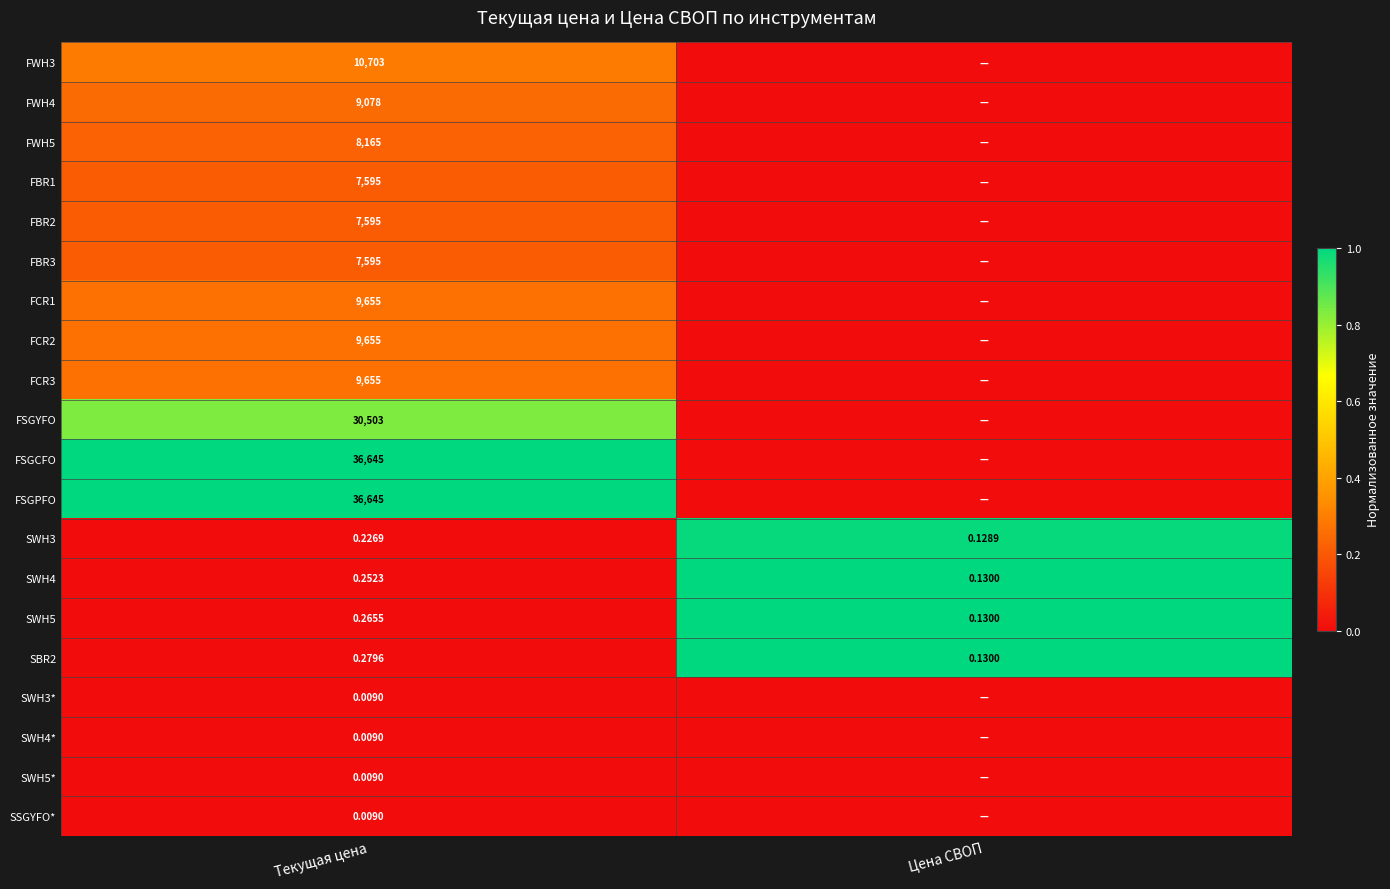

Is the value of SBR2 at Текущая цена greater than the value of FSGYFO at Текущая цена?

No